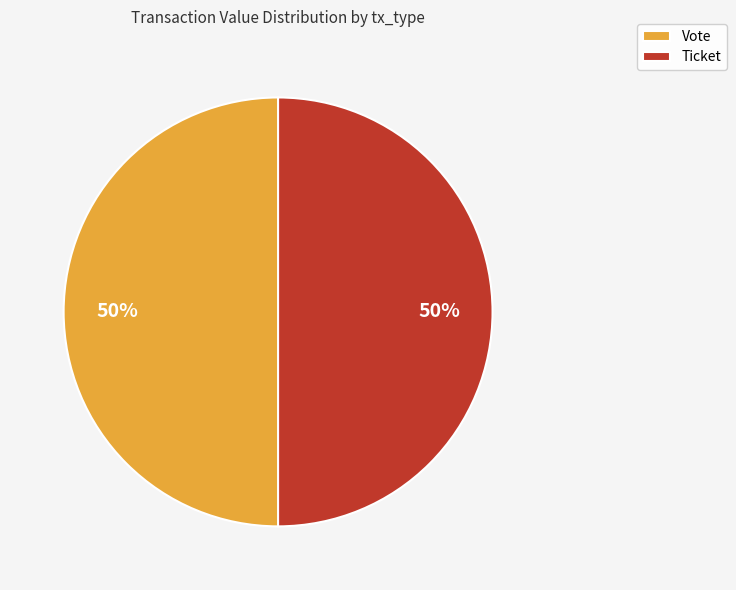

Count the number of slices in the pie.

2